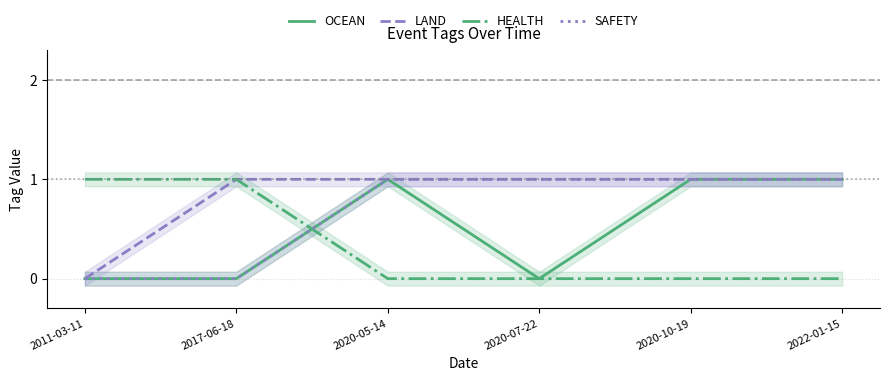

Is this an area chart (filled region under the line)?

No